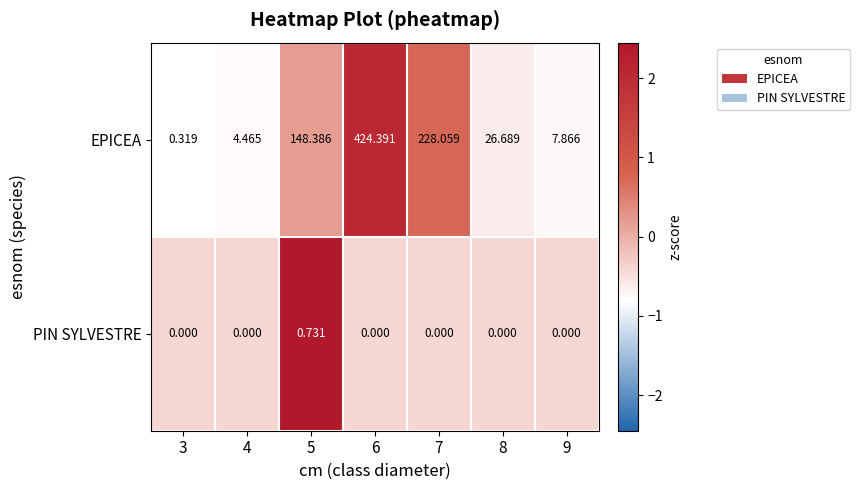

Which series changed the most between 8 and 9?

EPICEA